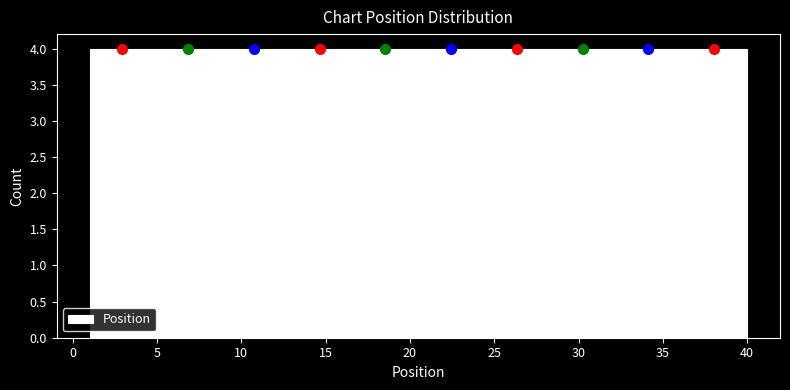

Reading left to right, transcribe this chart: for each bar, give the range it covers on the x-axis and its height. Neither the bar edges nor the heights are printed on the chart, so give them approximately, as read against the axes.

1.0 to 4.9: 4
4.9 to 8.8: 4
8.8 to 12.7: 4
12.7 to 16.6: 4
16.6 to 20.5: 4
20.5 to 24.4: 4
24.4 to 28.3: 4
28.3 to 32.2: 4
32.2 to 36.1: 4
36.1 to 40.0: 4